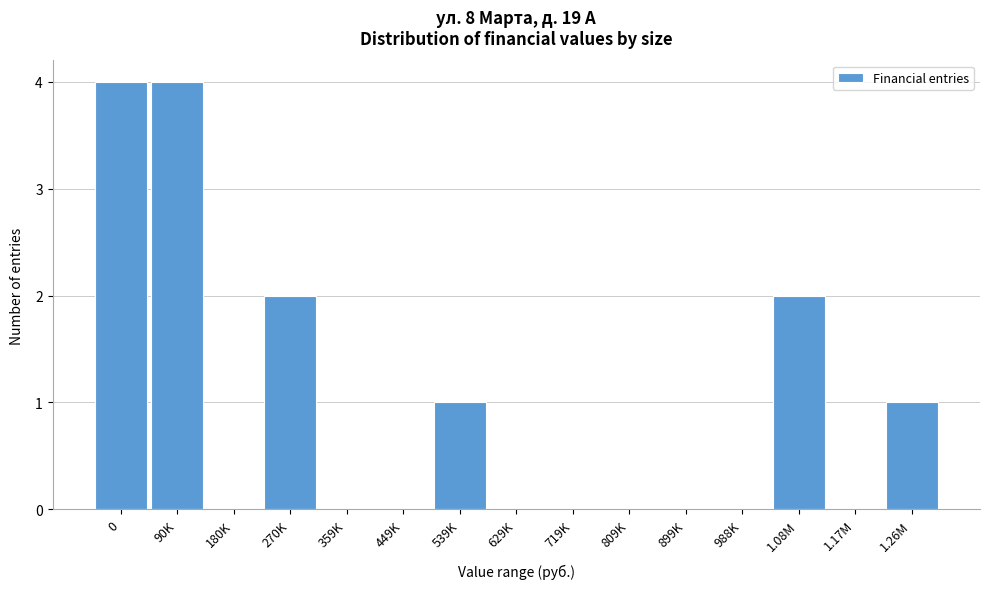

Reading left to right, what are all the values shown in this chart?

0=4	90K=4	180K=0	270K=2	359K=0	449K=0	539K=1	629K=0	719K=0	809K=0	899K=0	988K=0	1.08M=2	1.17M=0	1.26M=1